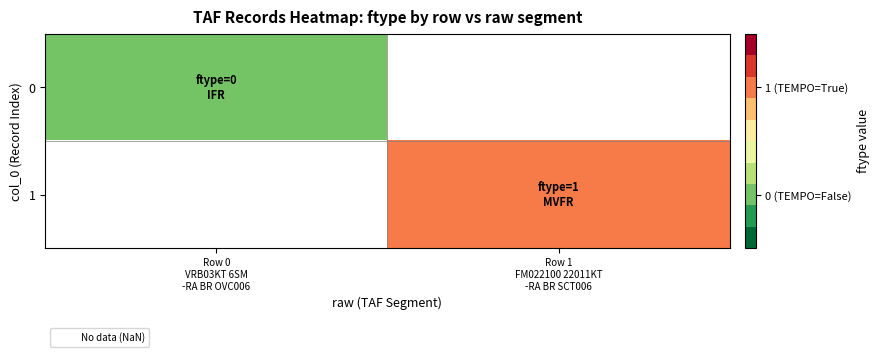

Which category has the highest value across all series?

Row 1
FM022100 22011KT
-RA BR SCT006